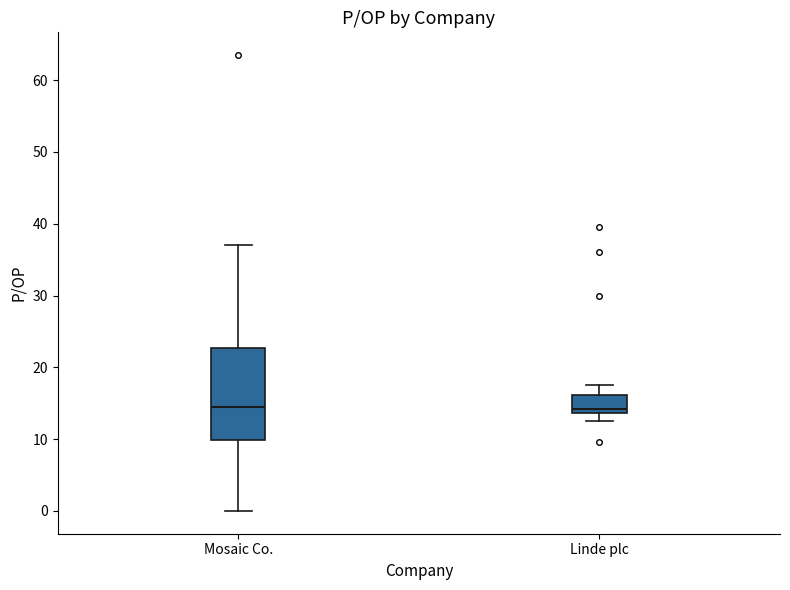

Reading left to right, read every box against the y-axis: the position of its median line, the range the box covers, and the ends of its whiskers. The values are not printed on the chart, so give them approximately, as read against the axis.

Mosaic Co.: median 15, box 10 to 23, whiskers 0 to 37
Linde plc: median 14 (just above the box's lower edge), box 14 to 16, whiskers 13 to 18